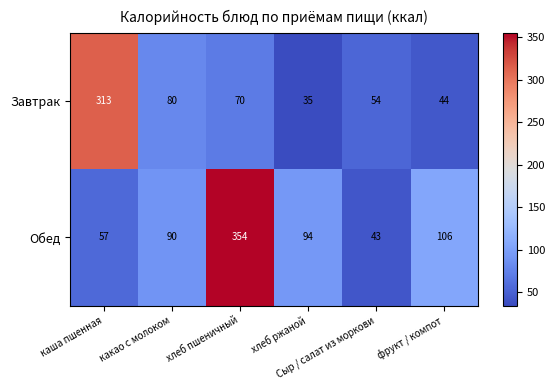

What is the average value of the Завтрак series?

99